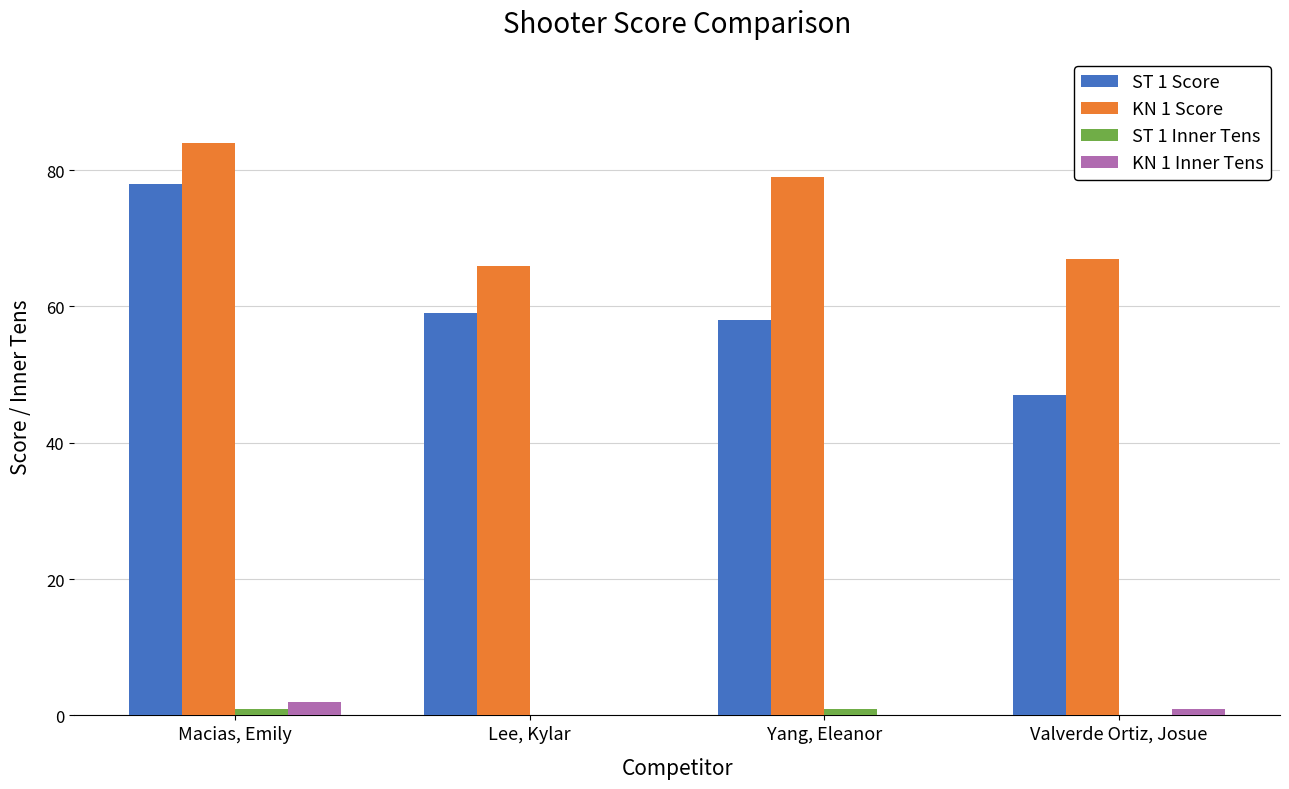

Reading left to right, extract all data points from this chart.

ST 1 Score: 78	59	58	47
KN 1 Score: 84	66	79	67
ST 1 Inner Tens: 1	0	1	0
KN 1 Inner Tens: 2	0	0	1